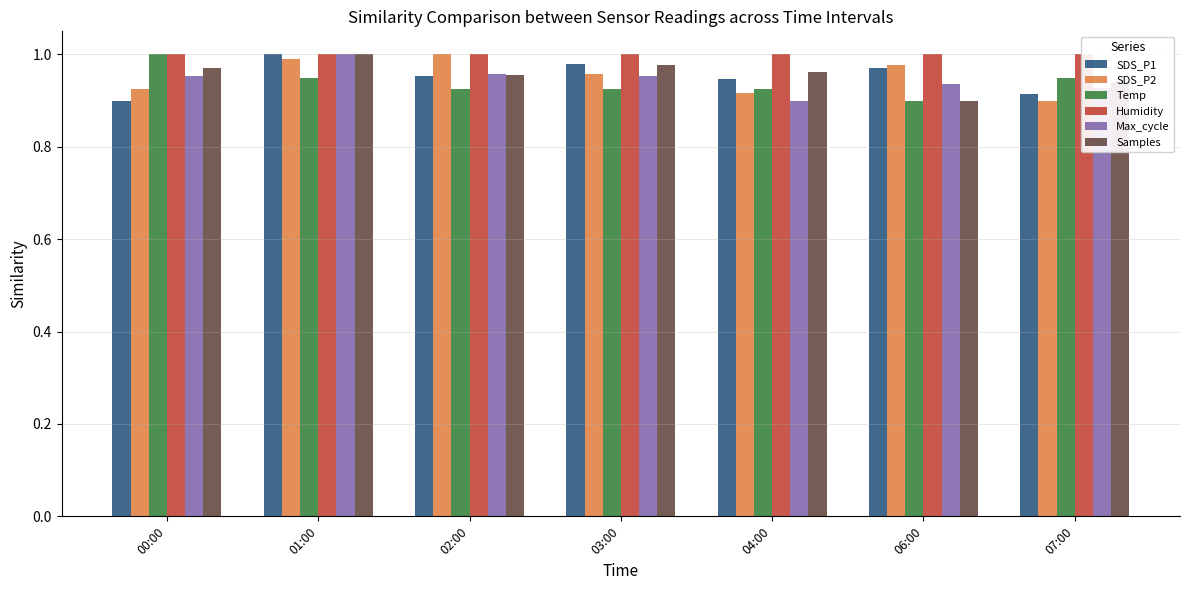

What is the difference between the maximum and minimum values in the SDS_P1 series?

0.1